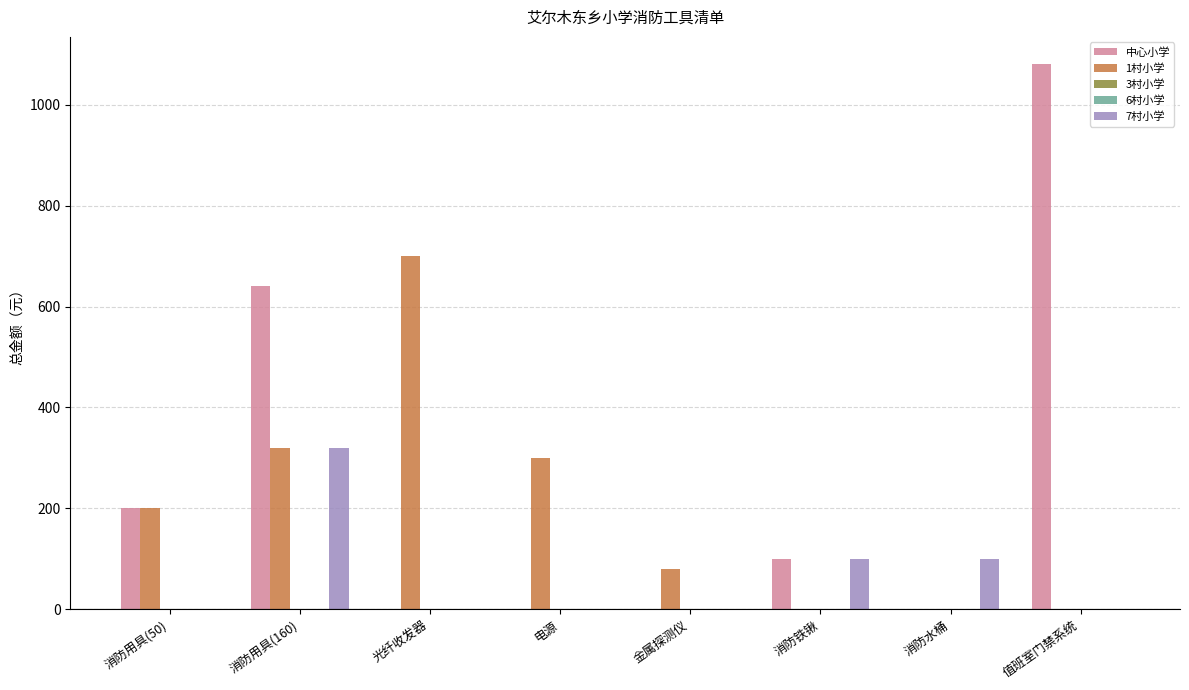

What are all the series names shown in the legend?

中心小学, 1村小学, 3村小学, 6村小学, 7村小学